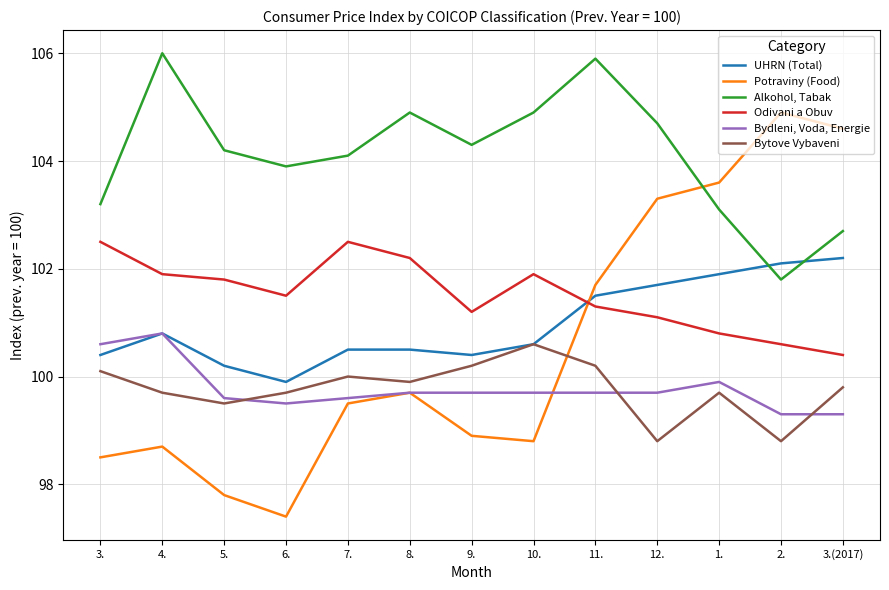

What position from the left is 2.?

12